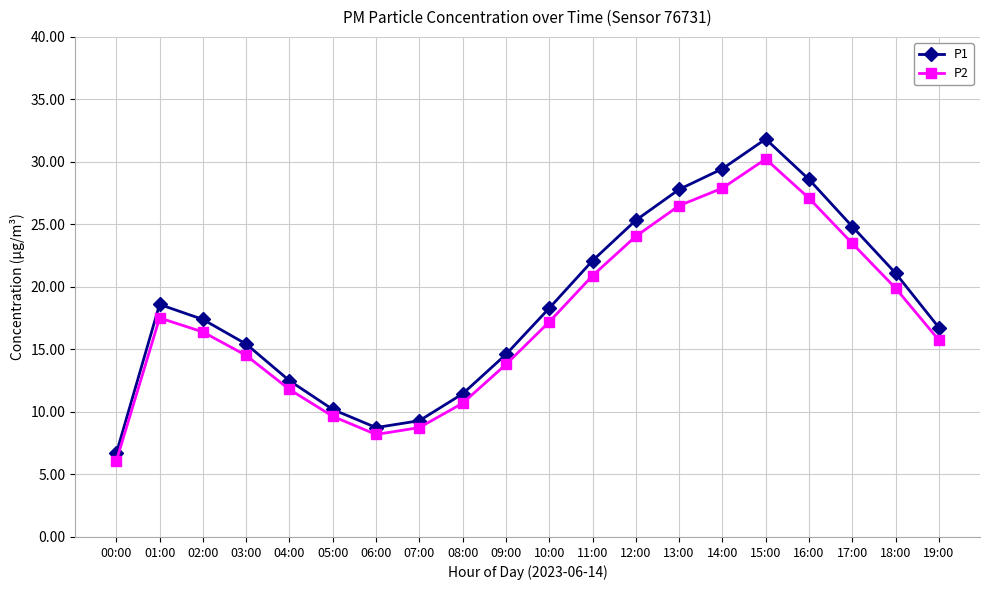

True or false: P2 and P1 intersect in this chart.

False